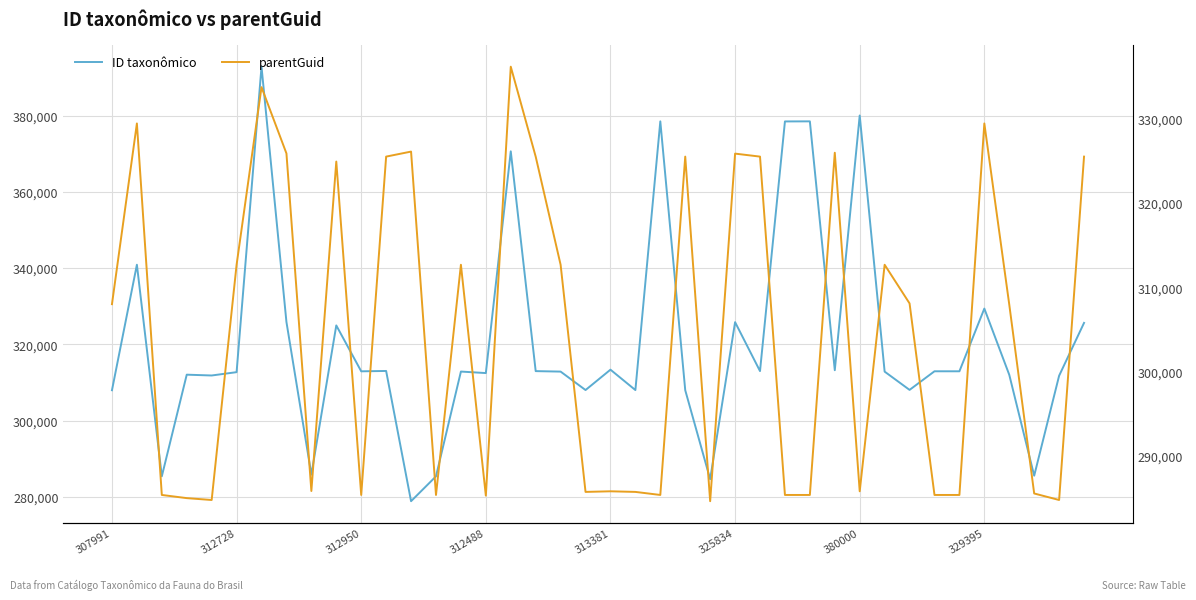

Count the number of categories in the chart.

40